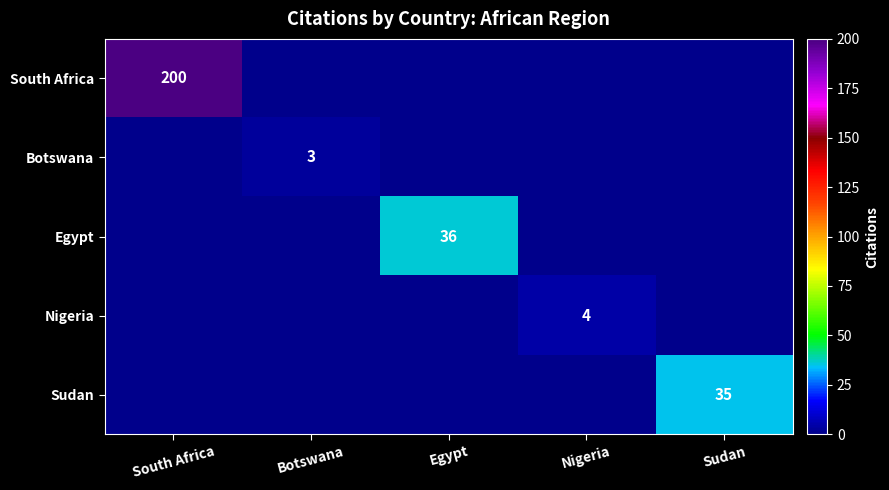

The Sudan series shows 35 at Sudan. True or false?

True